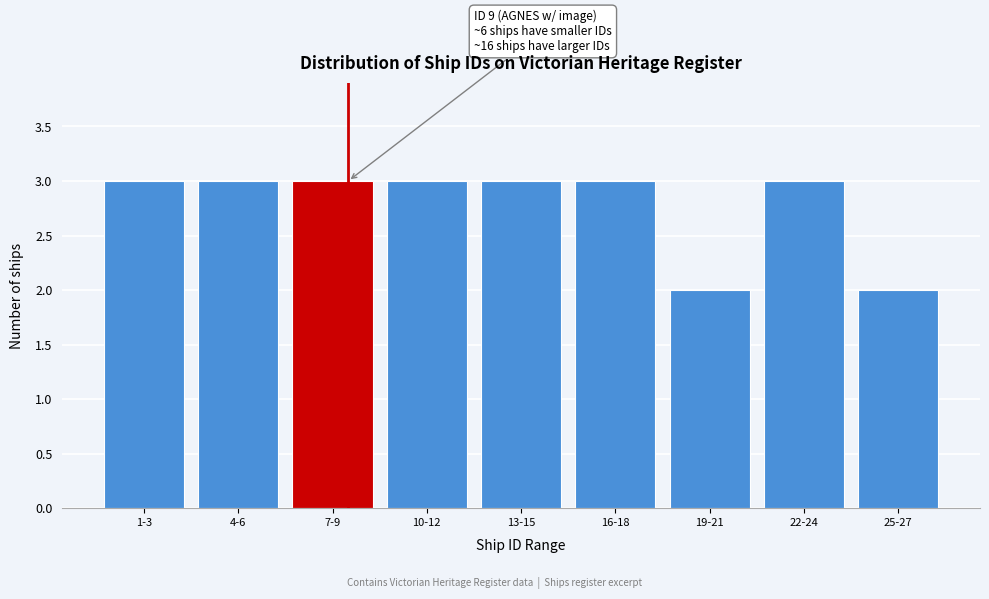

Reading left to right, what are all the values shown in this chart?

1-3=3	4-6=3	7-9=3	10-12=3	13-15=3	16-18=3	19-21=2	22-24=3	25-27=2